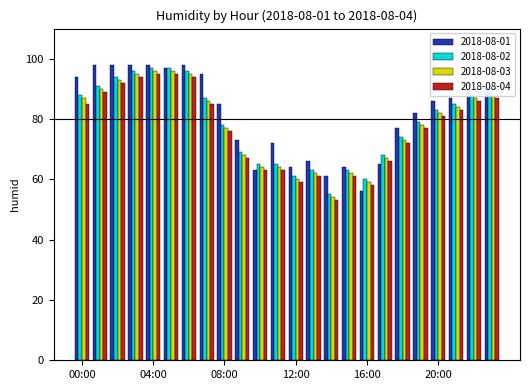

What is the sum of all 2018-08-04 values?

1842